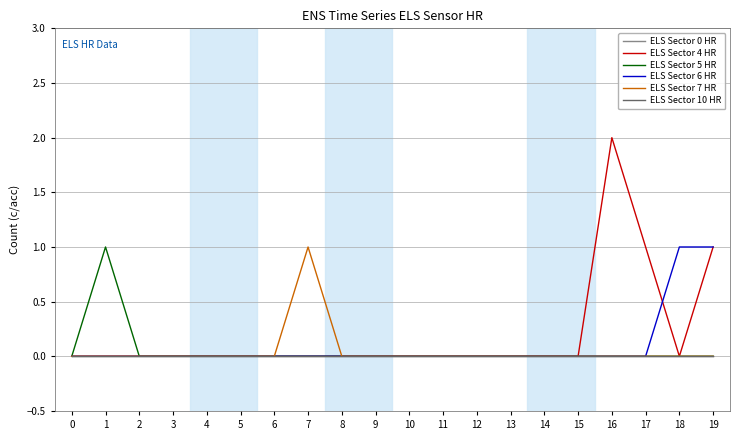

Which series has the widest spread of values?

ELS Sector 4 HR